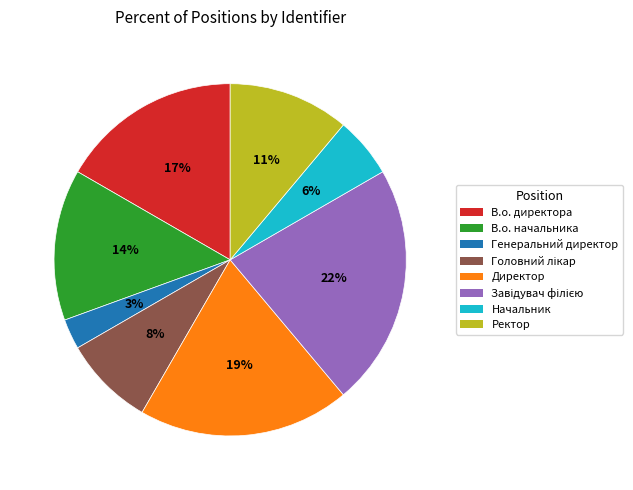

To the nearest percent, what is the difference between the largest and smallest slice percentages?

19%